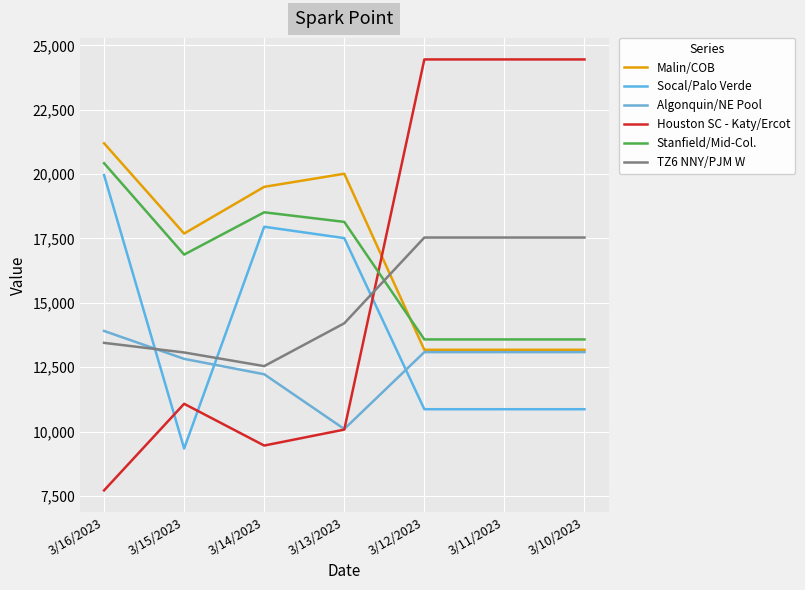

At which label does Malin/COB reach its minimum?

3/12/2023